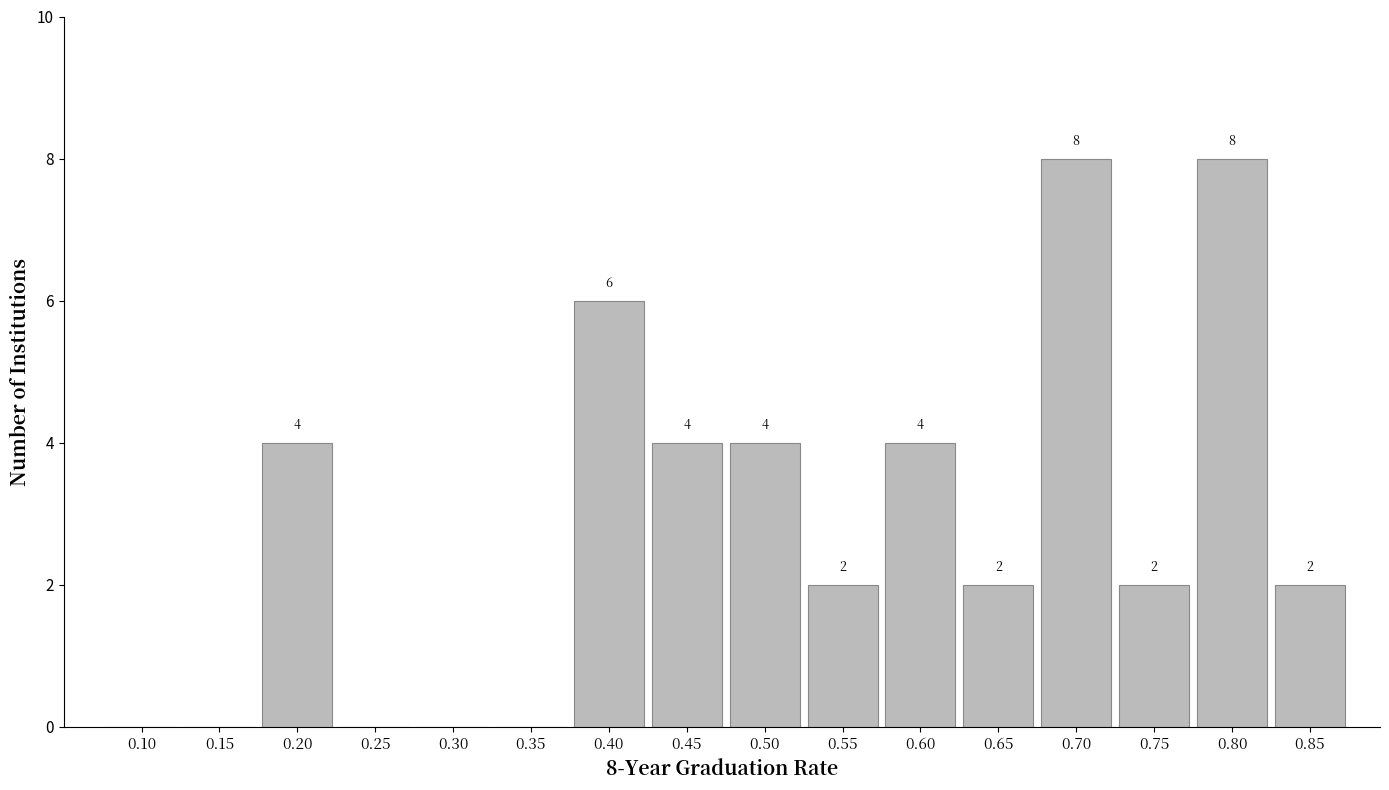

Reading left to right, list all the values displayed in this chart.

0.10=0	0.15=0	0.20=4	0.25=0	0.30=0	0.35=0	0.40=6	0.45=4	0.50=4	0.55=2	0.60=4	0.65=2	0.70=8	0.75=2	0.80=8	0.85=2